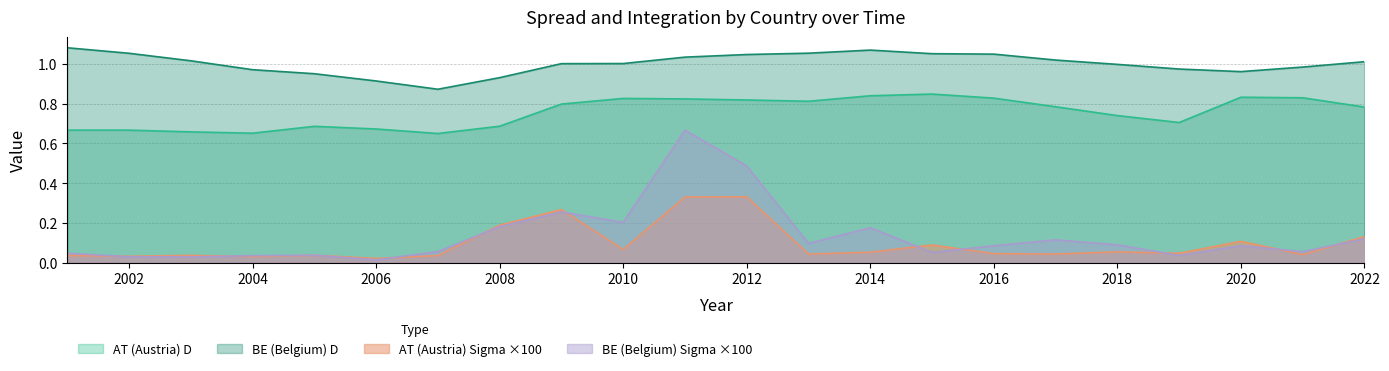

Is the value of BE (Belgium) Sigma at 2006 greater than the value of AT (Austria) D at 2002?

No